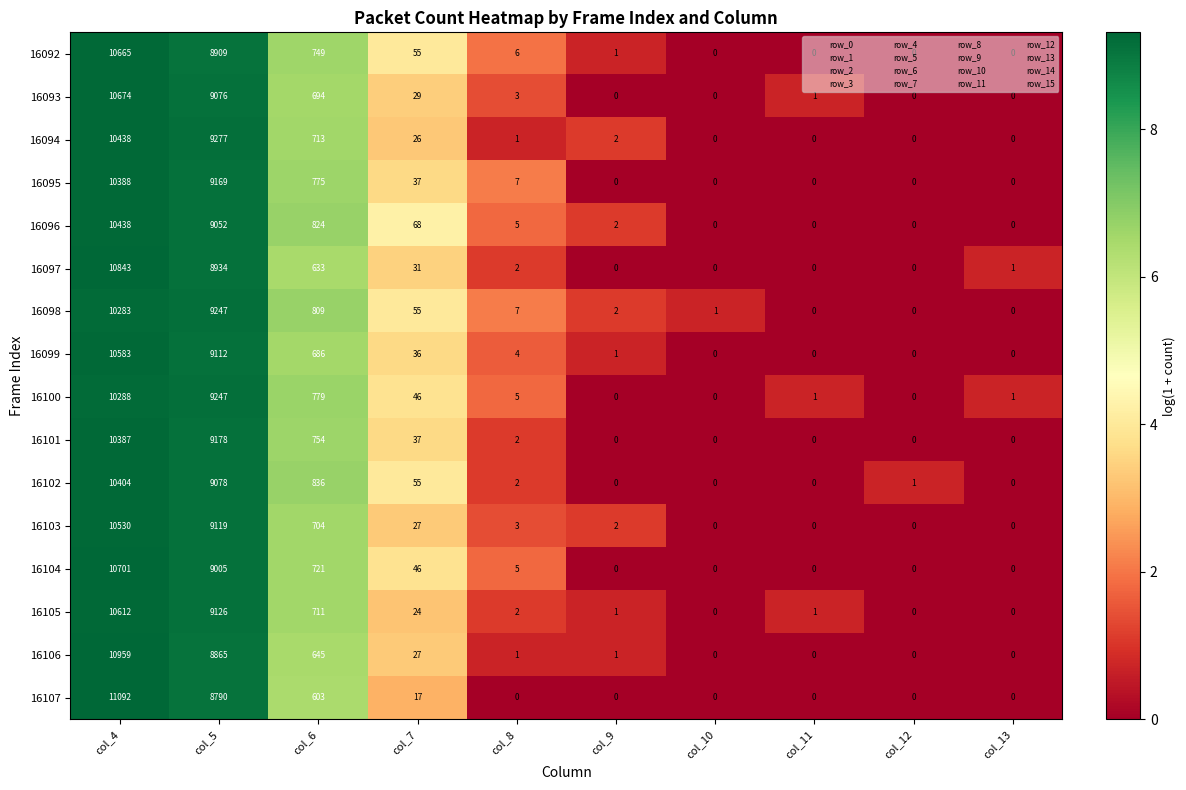

What is the average value of the 16094 series?

2046